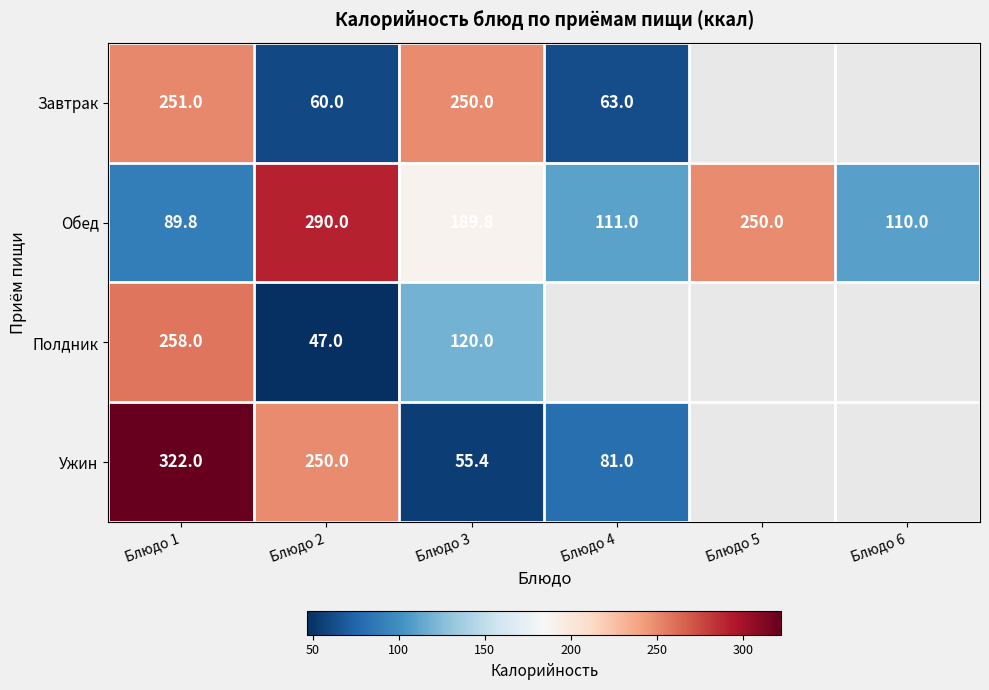

What is the spread (max minus min) of values at Блюдо 1?

232.2